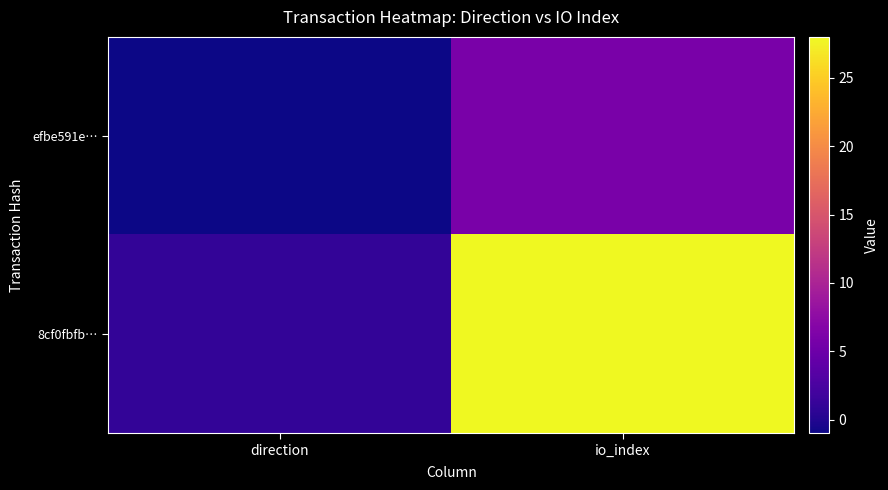

Reading left to right, extract all data points from this chart.

efbe591e…: direction=-1	io_index=6
8cf0fbfb…: direction=1	io_index=28